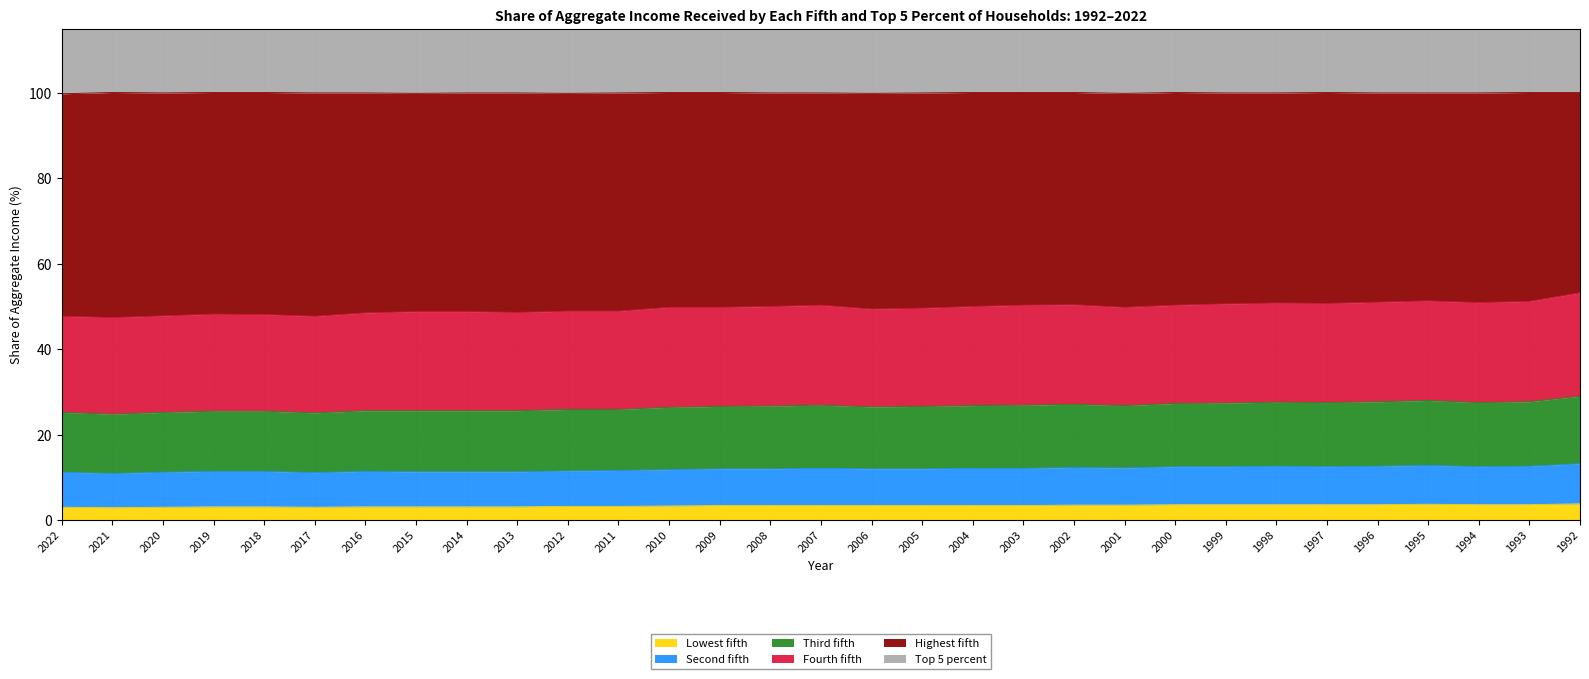

The Highest fifth series shows 10.4 at 2016. True or false?

False